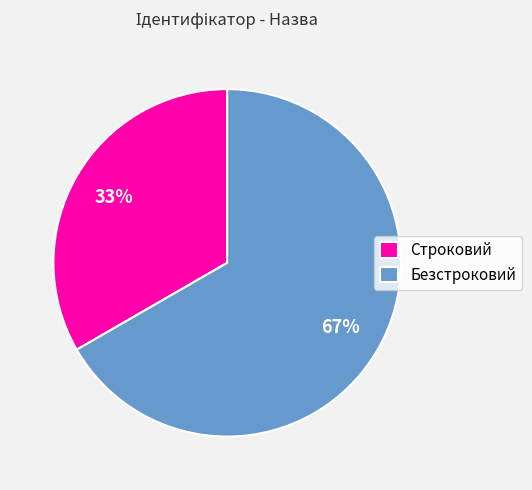

Which slice is the smallest?

Строковий